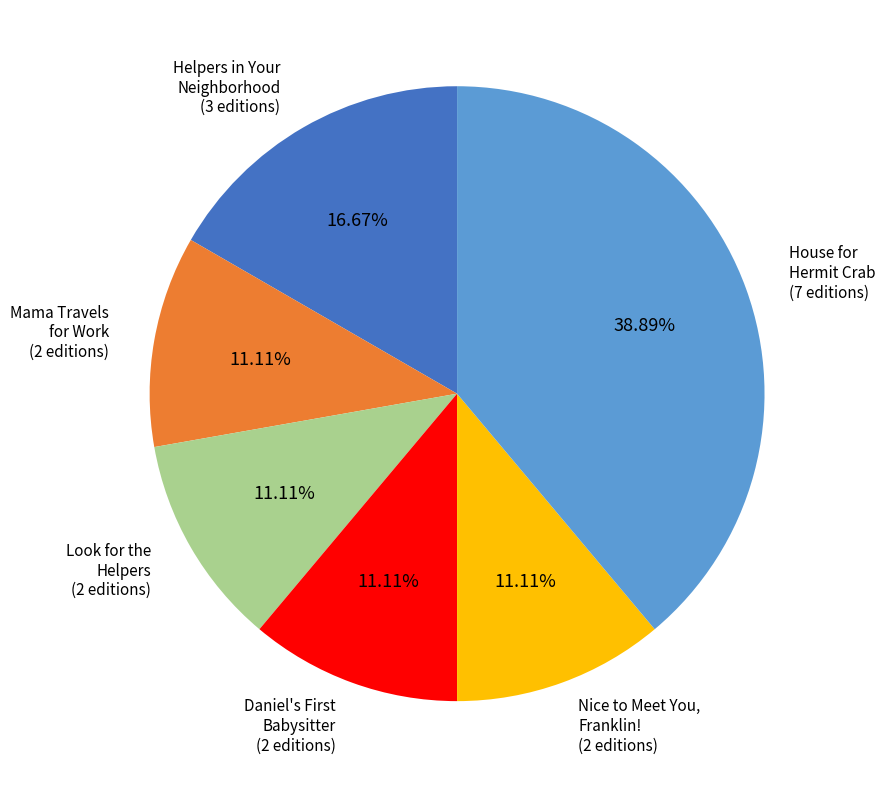

Is the sum of Nice to Meet You, Franklin! and Mama Travels for Work greater than half?

No